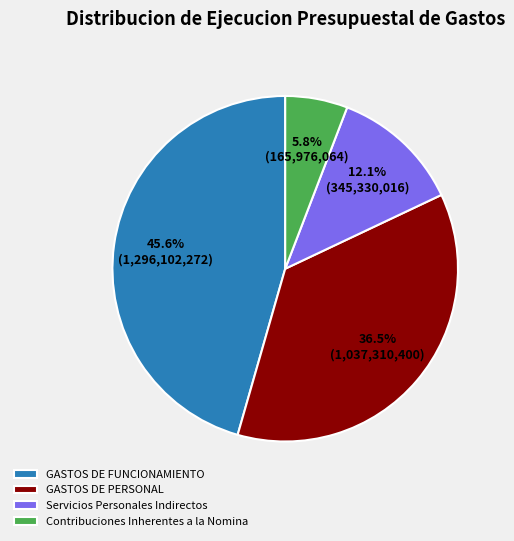

Is there a majority slice in this chart?

No